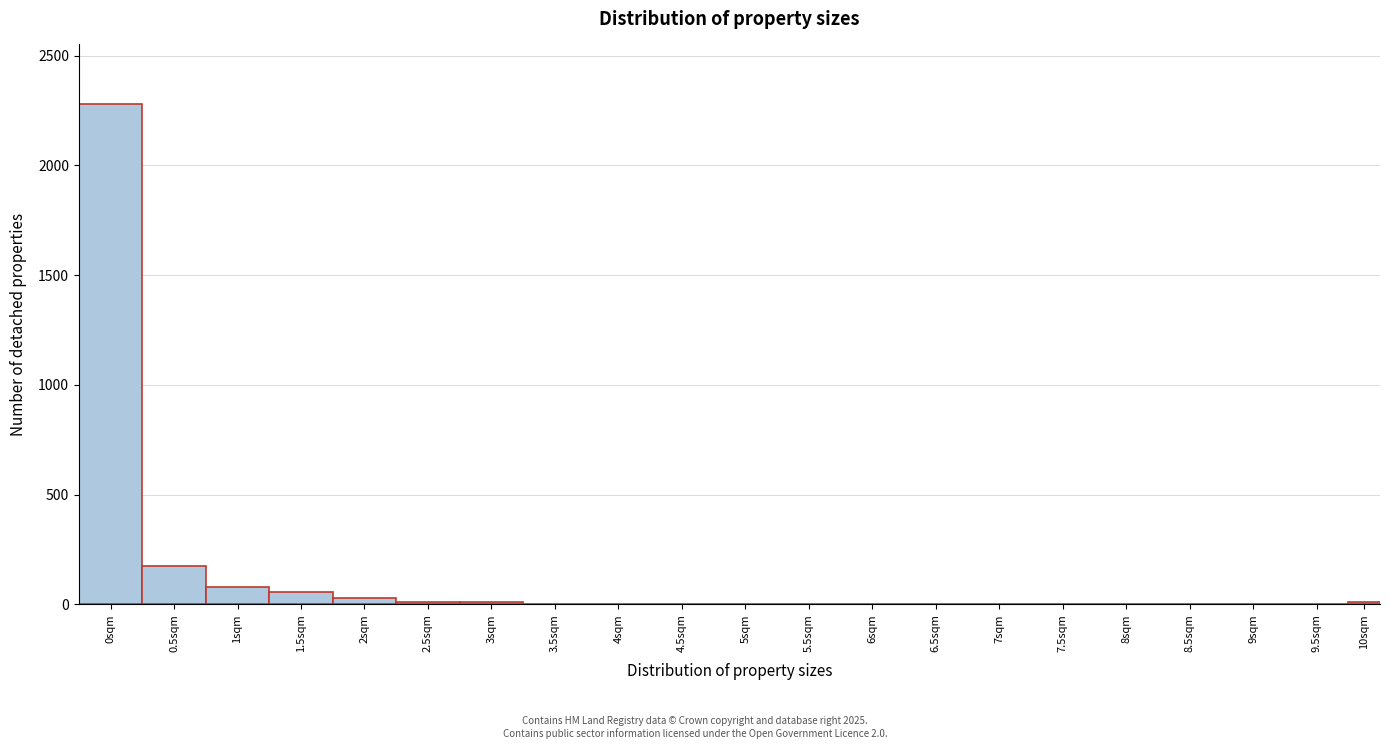

At which label is the value closest to 1139?

0.5sqm